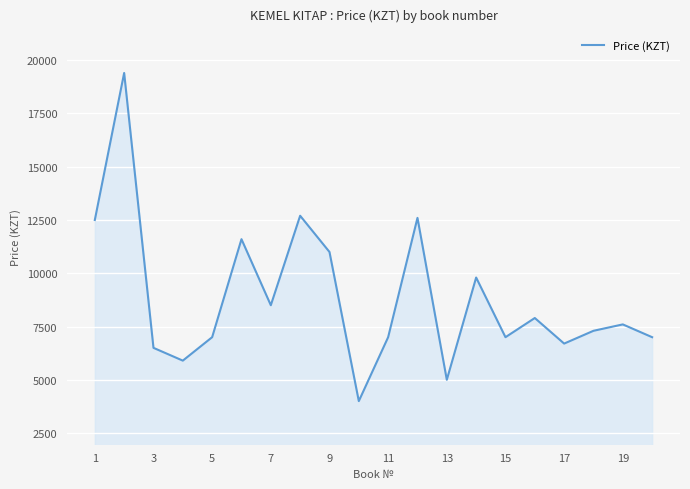

What is the sum of all values?

177000